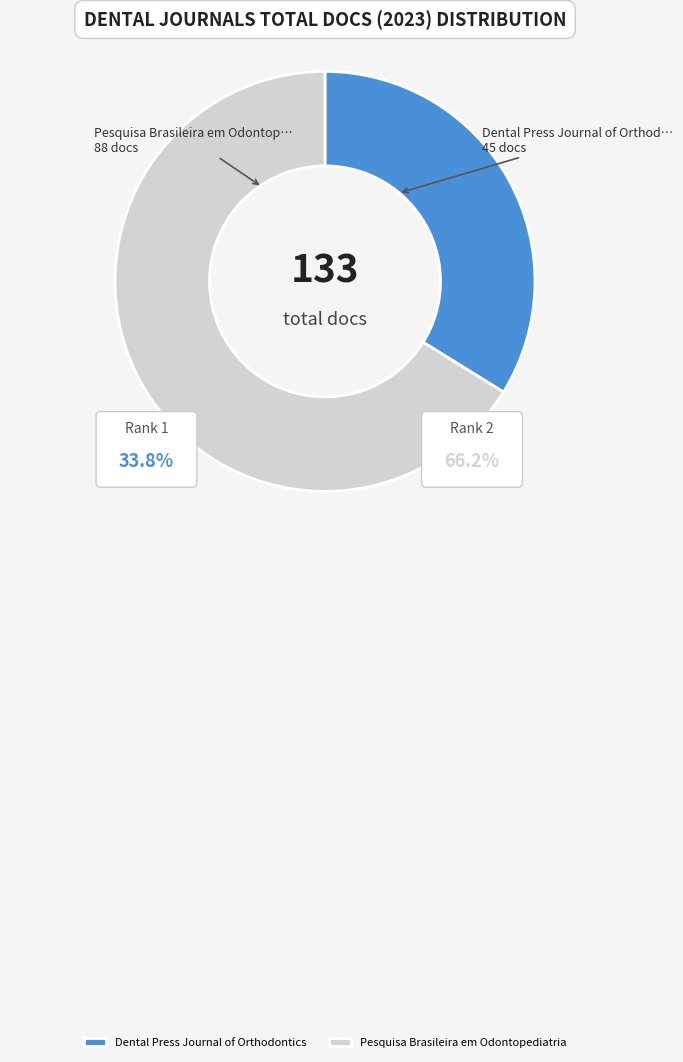

Rank the categories by value from lowest to highest.

Dental Press Journal of Orthodontics, Pesquisa Brasileira em Odontopediatria